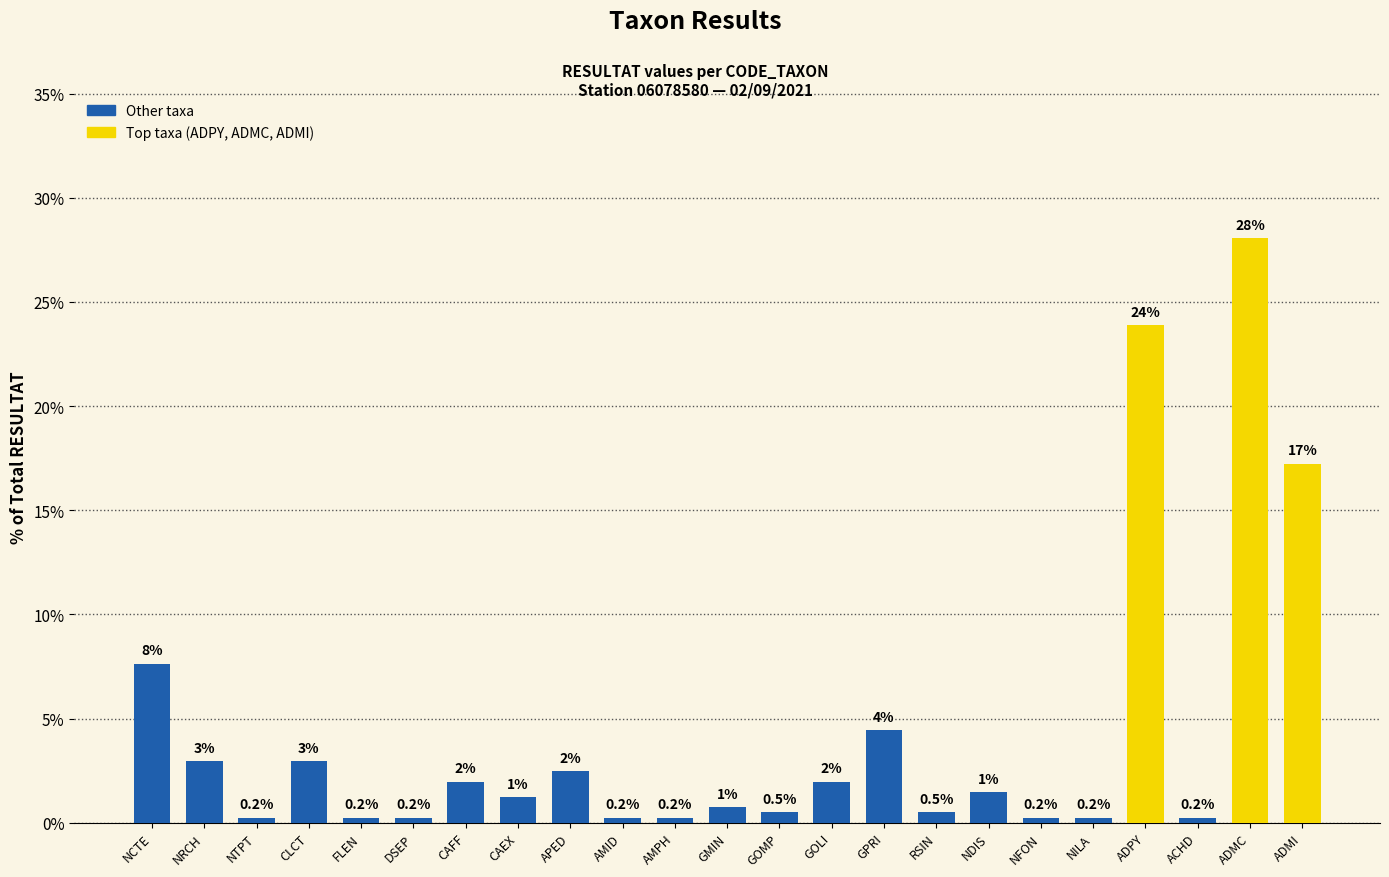

At which category does the chart reach its peak across all series?

ADMC